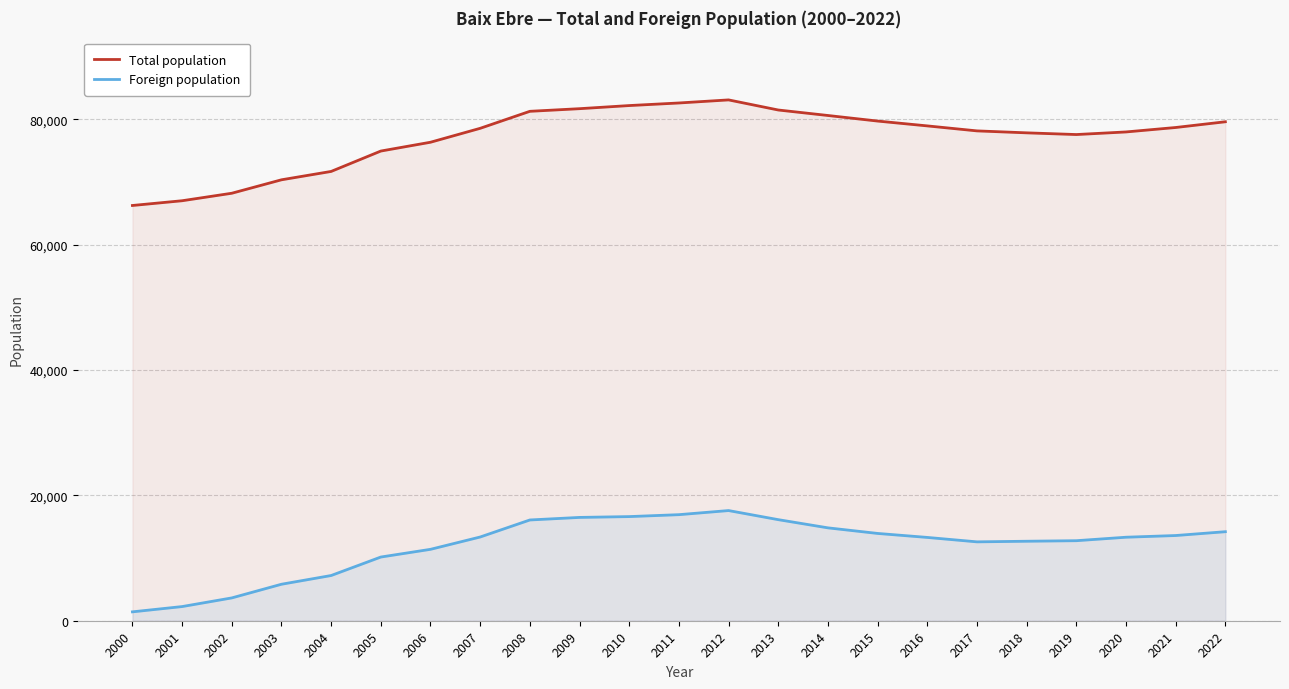

True or false: Total population and Foreign population intersect in this chart.

False